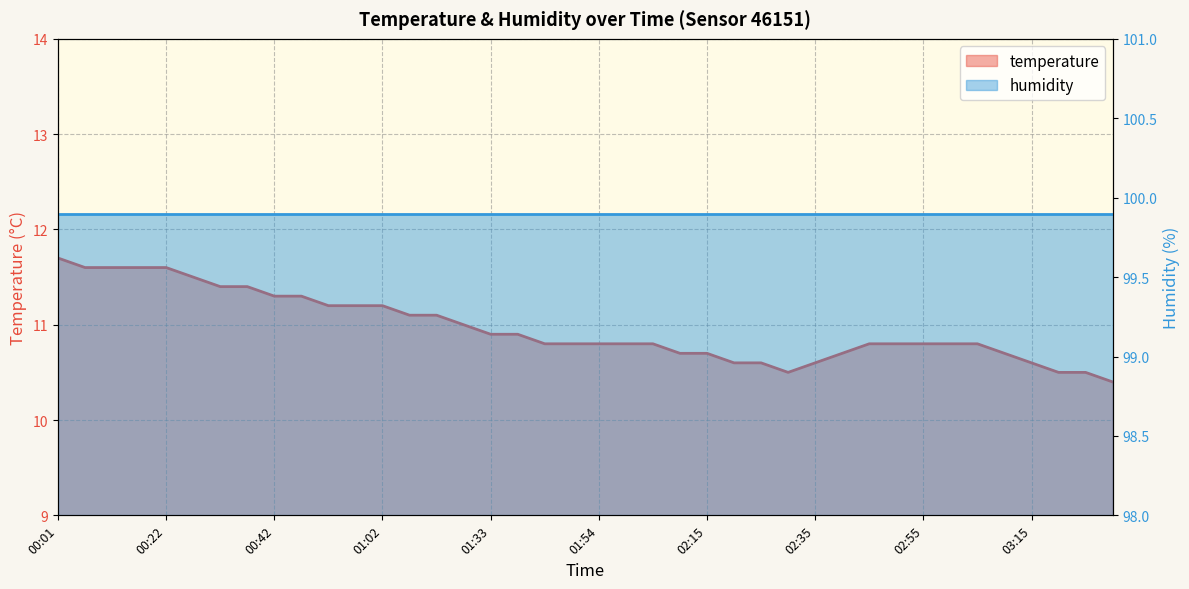

List the labels in order of value, smallest first.

03:31, 02:30, 03:20, 03:26, 02:20, 02:25, 02:35, 03:15, 02:10, 02:15, 02:40, 03:10, 01:43, 01:48, 01:54, 01:59, 02:04, 02:45, 02:50, 02:55, 03:00, 03:05, 01:33, 01:38, 01:17, 01:07, 01:12, 00:52, 00:57, 01:02, 00:42, 00:47, 00:32, 00:37, 00:27, 00:06, 00:12, 00:17, 00:22, 00:01